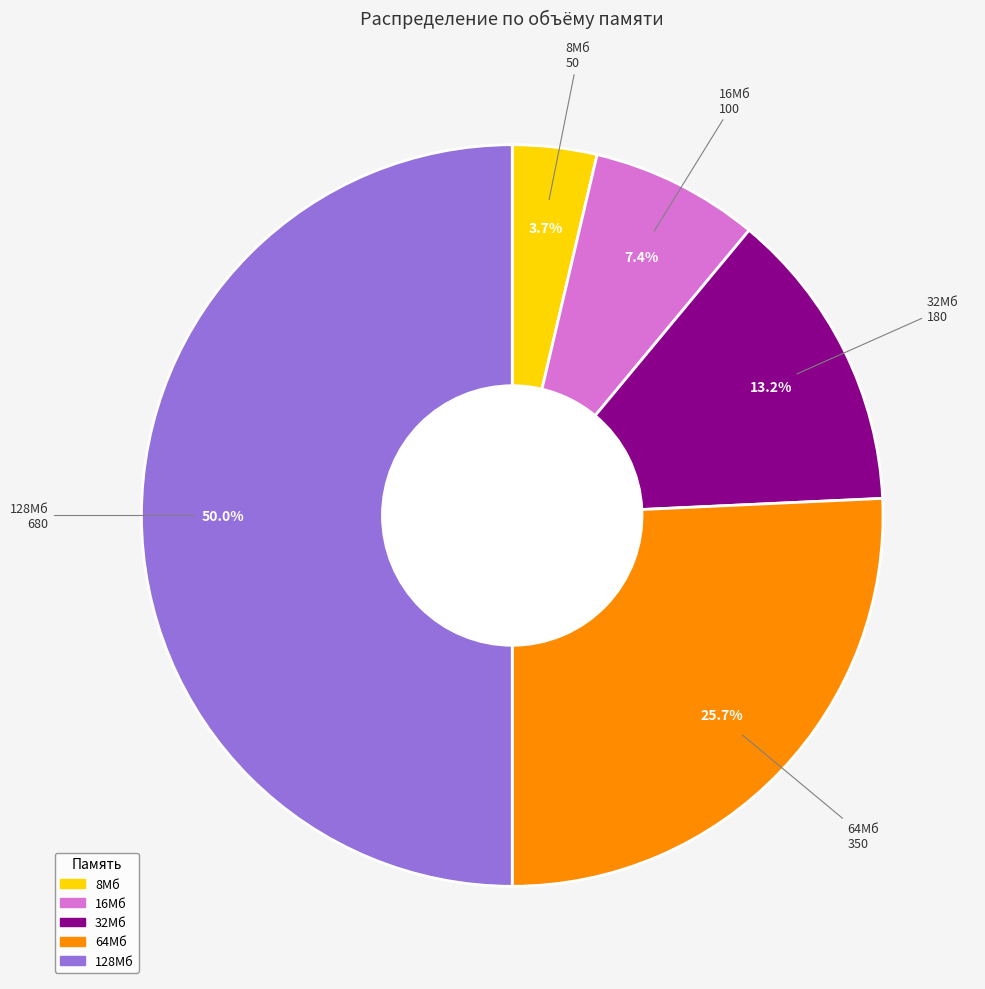

Which category has the smallest portion of the pie?

8Мб